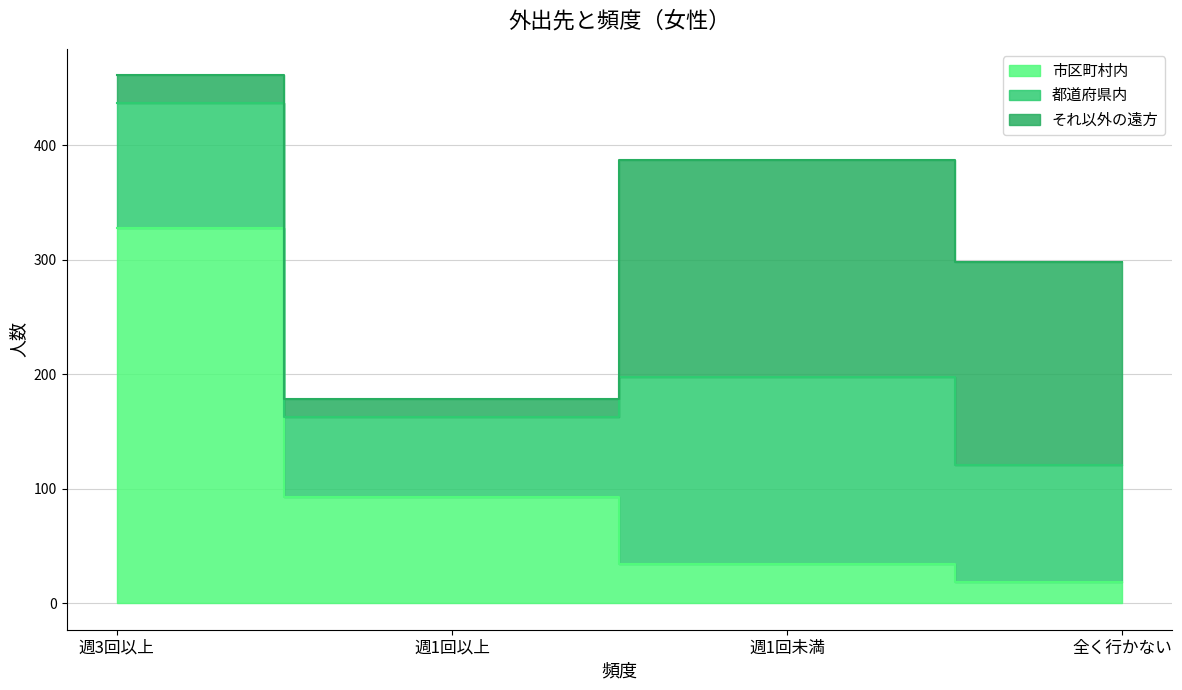

What is the maximum value for 都道府県内?

164